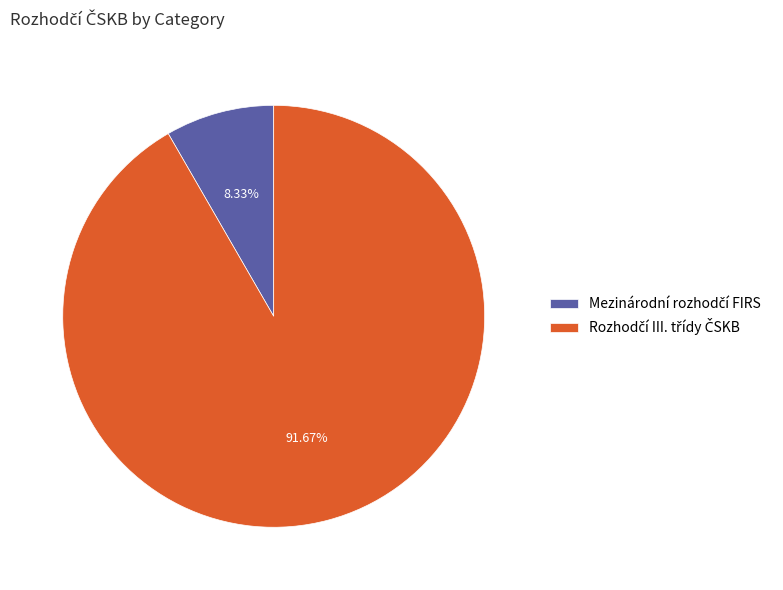

Is there a majority slice in this chart?

Yes